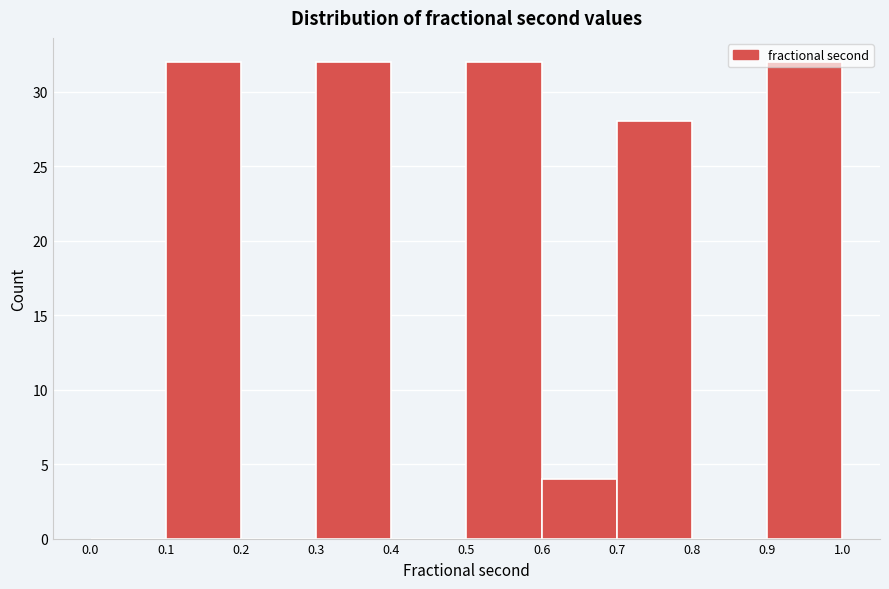

Reading left to right, transcribe this chart: for each bar, give the range it covers on the x-axis and its height. The values are not printed on the chart, so give them approximately, as read against the axis.

0.0 to 0.1: 0
0.1 to 0.2: 32
0.2 to 0.3: 0
0.3 to 0.4: 32
0.4 to 0.5: 0
0.5 to 0.6: 32
0.6 to 0.7: 4
0.7 to 0.8: 28
0.8 to 0.9: 0
0.9 to 1.0: 32